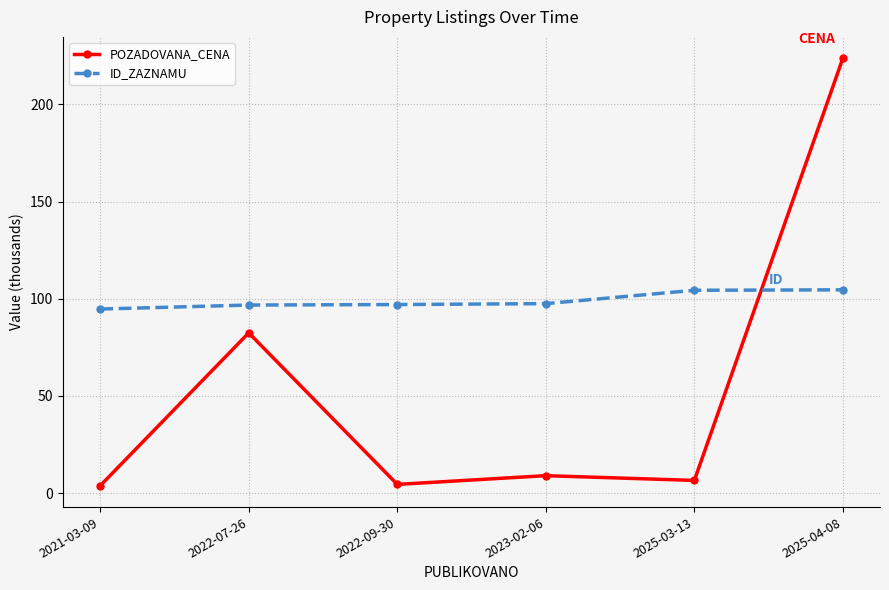

At which label does POZADOVANA_CENA first exceed 9?

2022-07-26